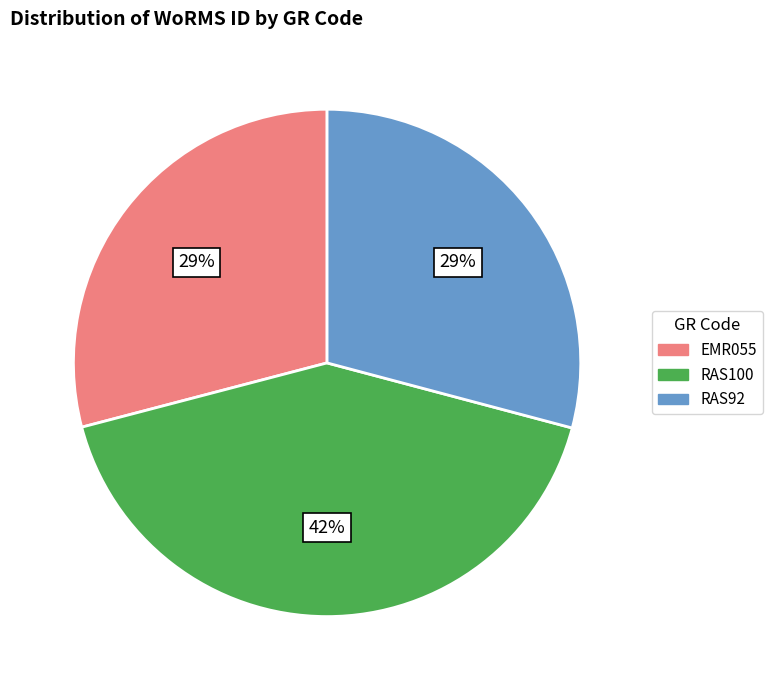

To the nearest percent, what percentage of the pie is RAS92?

29%